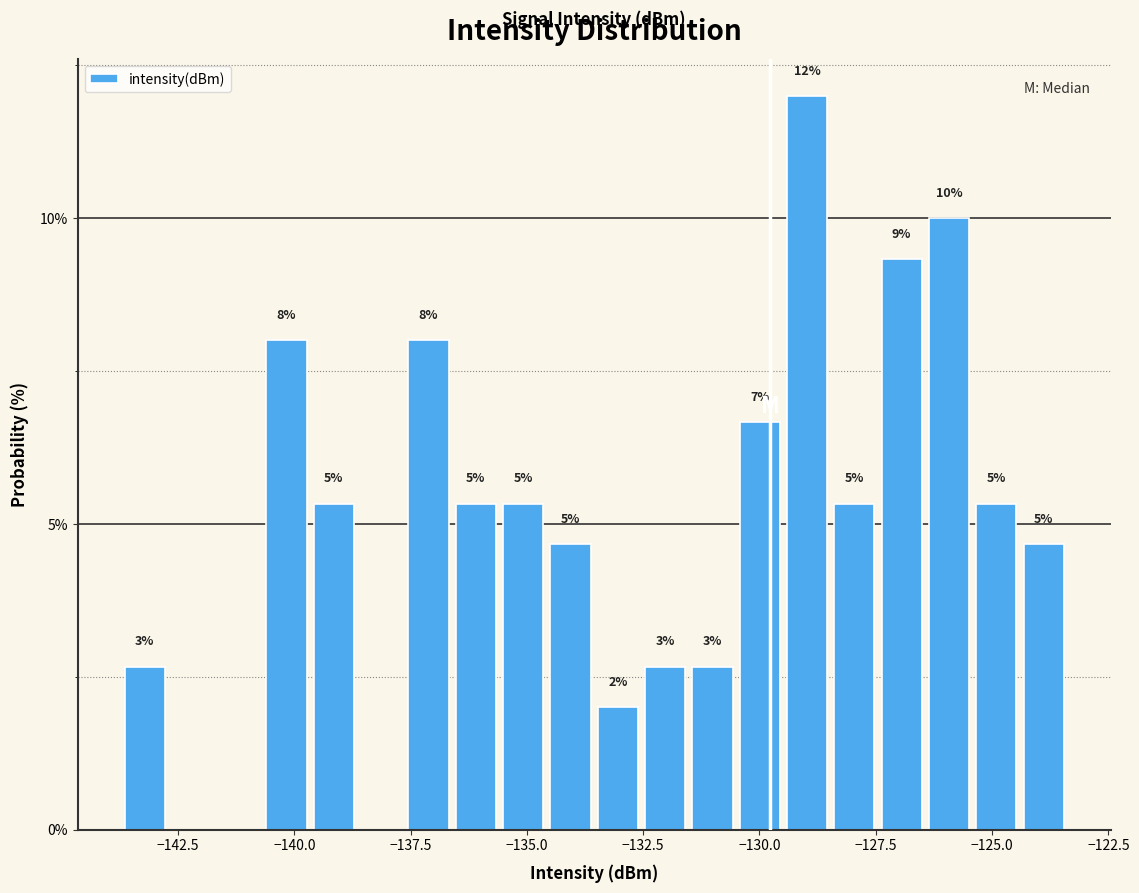

Read against the x-axis, roughly where is the centre of the tallest bar?

-129.0